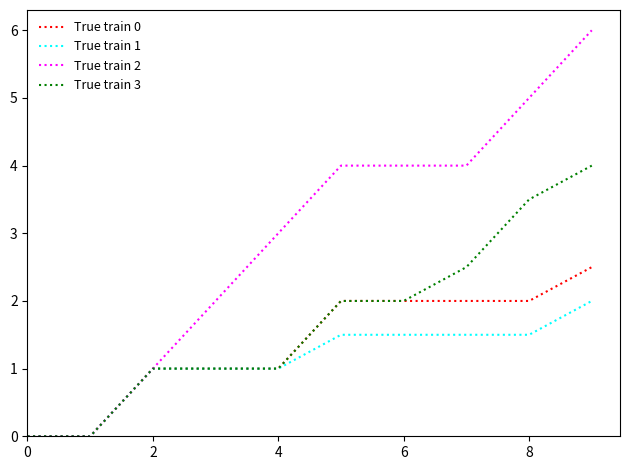

Which series has the widest spread of values?

True train 2